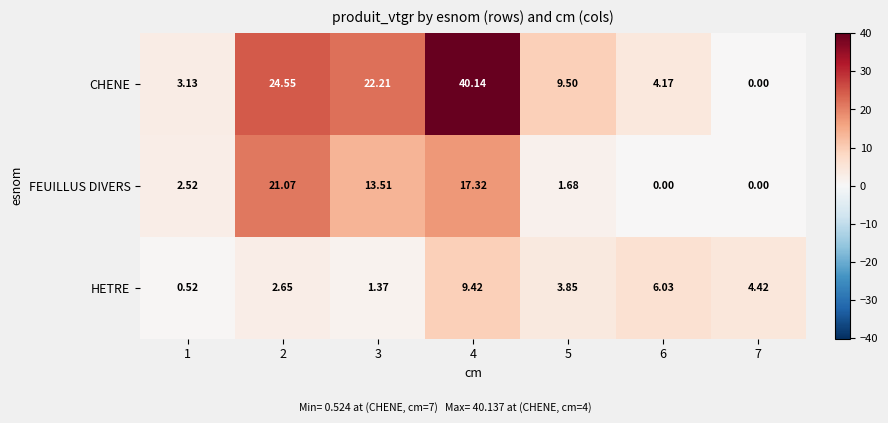

Which series changed the most between 4 and 6?

CHENE